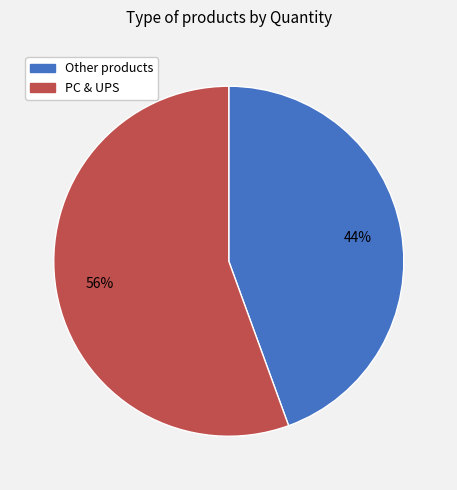

The PC & UPS slice represents 67% of the pie. True or false?

False